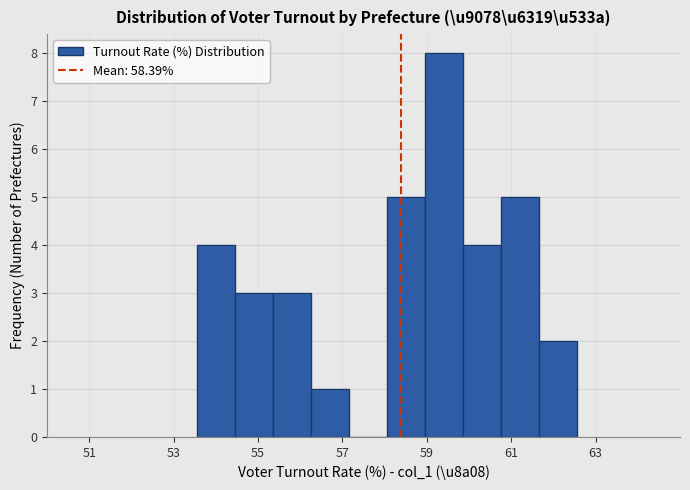

Over which range of the x-axis is the bar tallest?

59.0 to 59.8